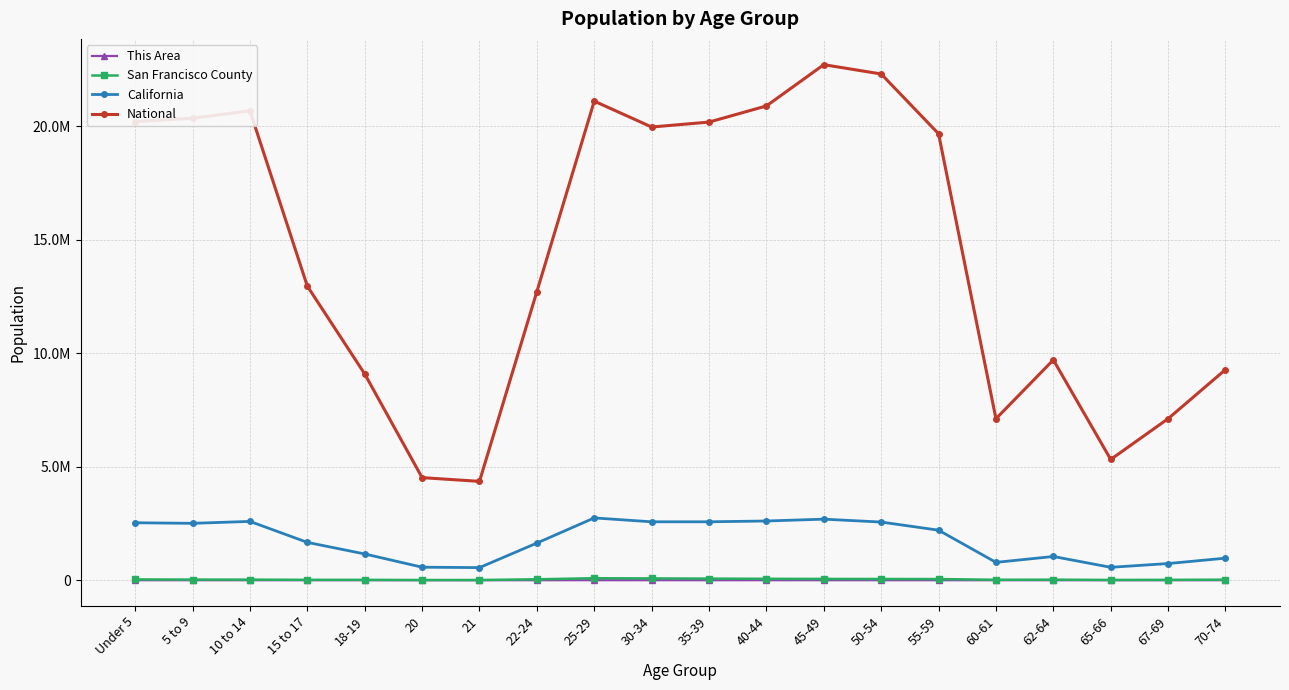

What are all the series names shown in the legend?

This Area, San Francisco County, California, National